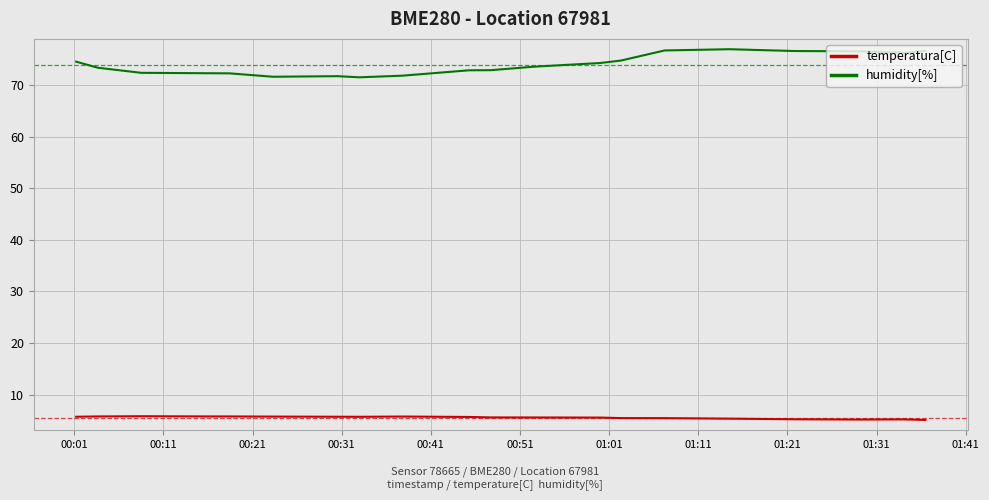

Which series has the largest total across all categories?

humidity[%]